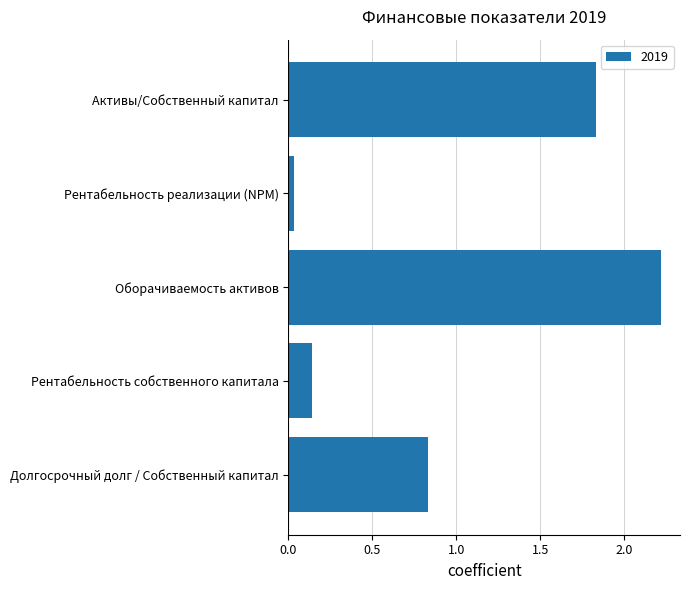

True or false: the data shows 1.5 at Долгосрочный долг / Собственный капитал.

False